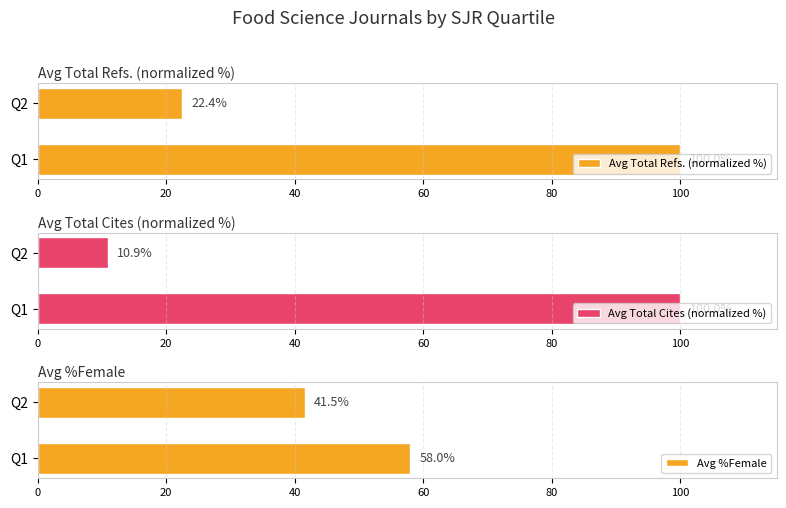

What is the lowest value of the Avg Total Refs. (normalized %) series?

22.4